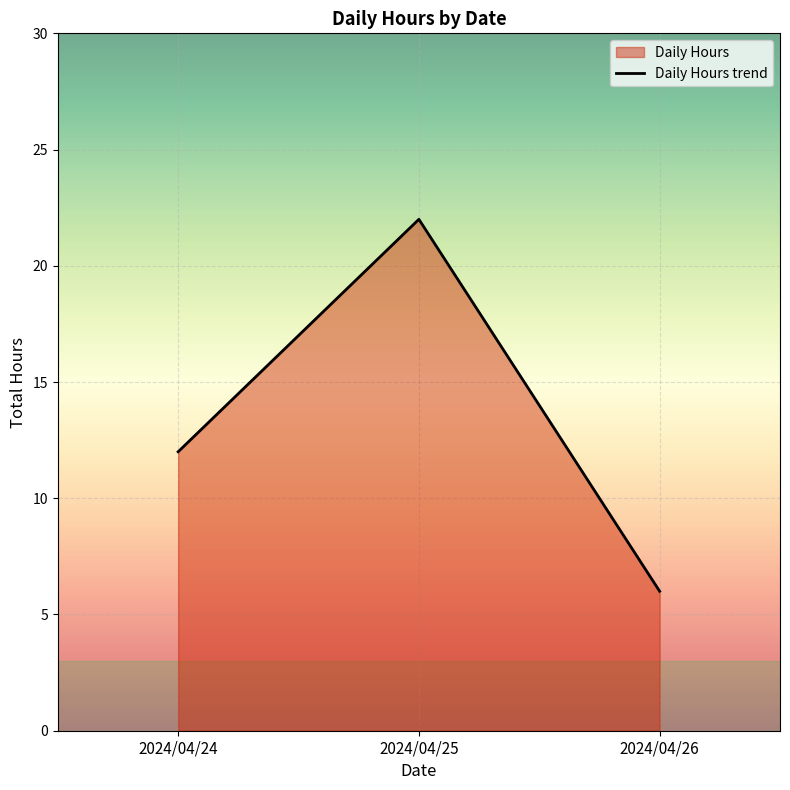

What is the sum of all values?

40